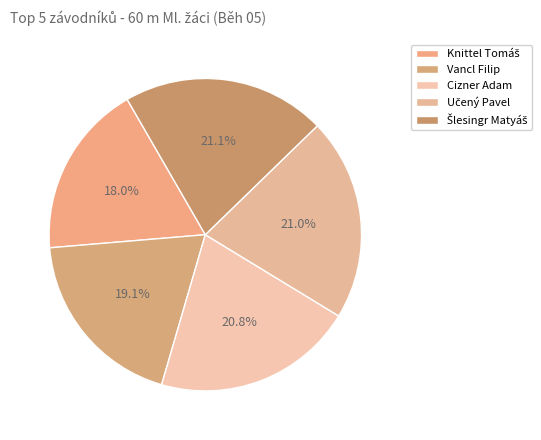

Rank the categories by value from highest to lowest.

Šlesingr Matyáš, Učený Pavel, Cizner Adam, Vancl Filip, Knittel Tomáš